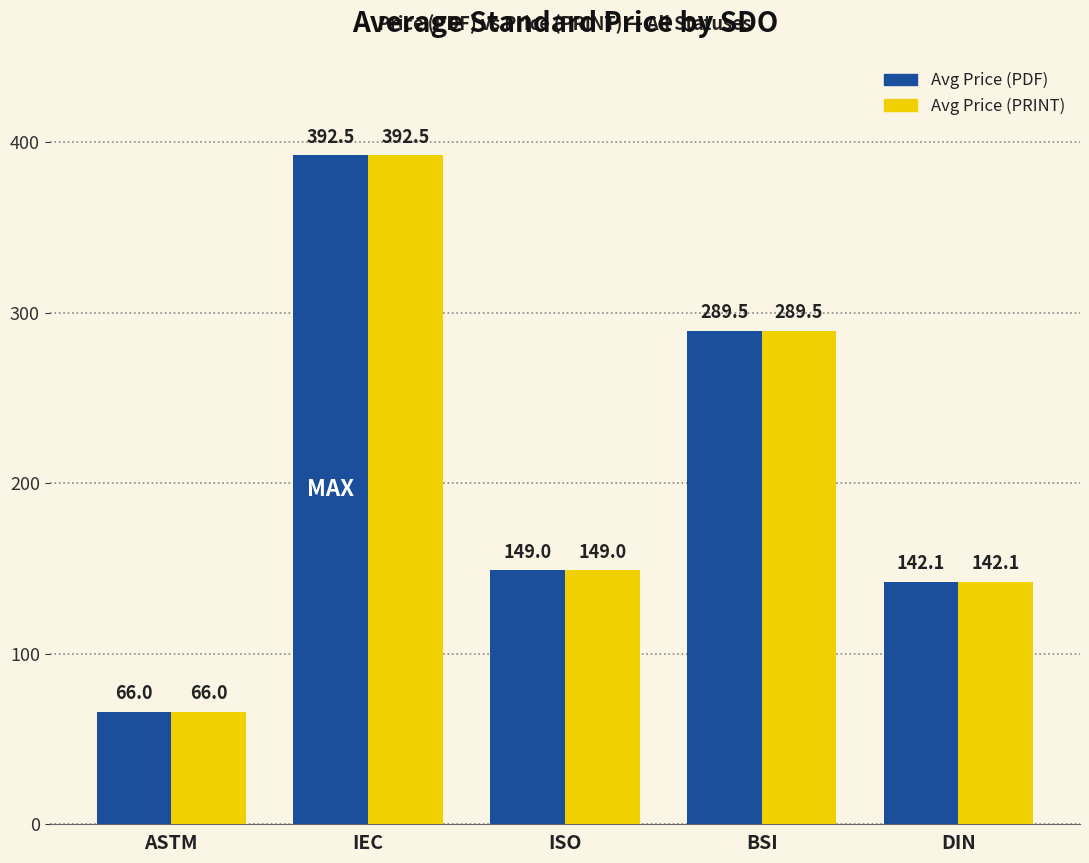

The value of Avg Price (PDF) at ISO is 149.0. True or false?

True